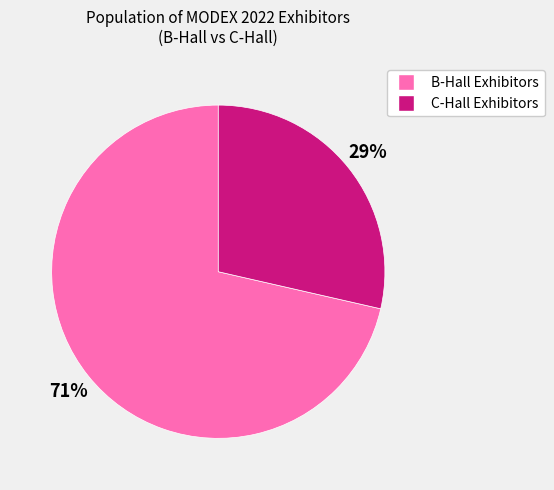

Is there a majority slice in this chart?

Yes